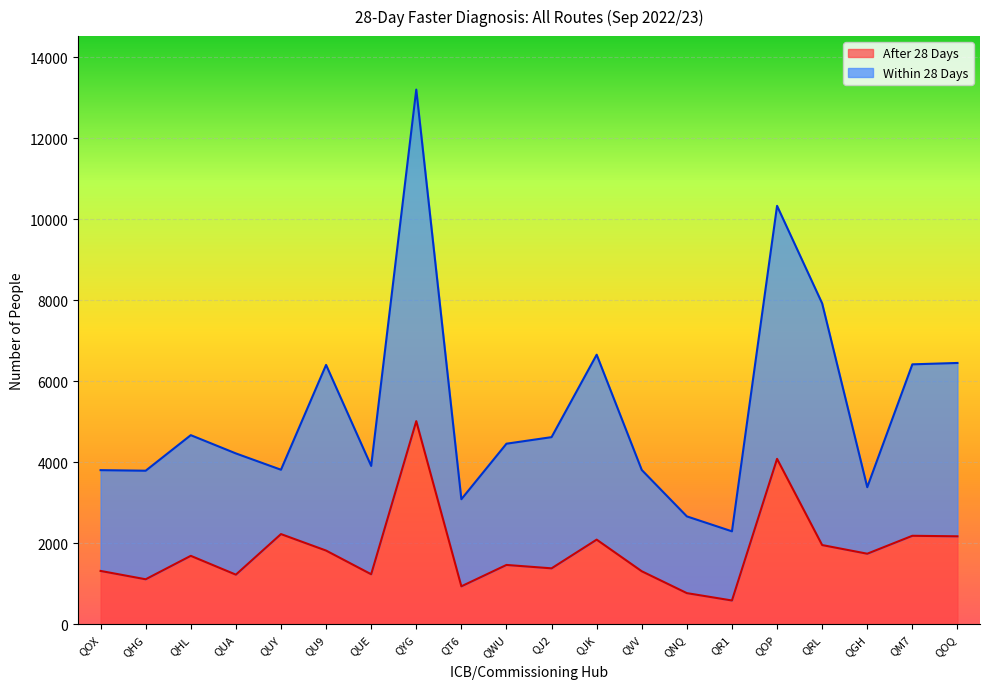

What is the value of the After 28 Days point at the 7th from the left?

1235